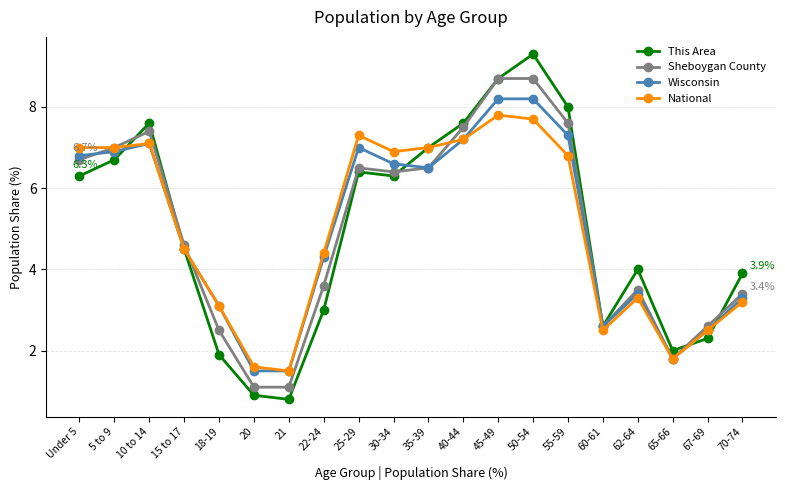

Reading left to right, what are all the values shown in this chart?

This Area: Under 5=6.3	5 to 9=6.7	10 to 14=7.6	15 to 17=4.5	18-19=1.9	20=0.9	21=0.8	22-24=3.0	25-29=6.4	30-34=6.3	35-39=7.0	40-44=7.6	45-49=8.7	50-54=9.3	55-59=8.0	60-61=2.6	62-64=4.0	65-66=2.0	67-69=2.3	70-74=3.9
Sheboygan County: Under 5=6.7	5 to 9=7.0	10 to 14=7.4	15 to 17=4.6	18-19=2.5	20=1.1	21=1.1	22-24=3.6	25-29=6.5	30-34=6.4	35-39=6.5	40-44=7.5	45-49=8.7	50-54=8.7	55-59=7.6	60-61=2.6	62-64=3.5	65-66=1.8	67-69=2.6	70-74=3.4
Wisconsin: Under 5=6.8	5 to 9=6.9	10 to 14=7.1	15 to 17=4.5	18-19=3.1	20=1.5	21=1.5	22-24=4.3	25-29=7.0	30-34=6.6	35-39=6.5	40-44=7.2	45-49=8.2	50-54=8.2	55-59=7.3	60-61=2.6	62-64=3.4	65-66=1.8	67-69=2.5	70-74=3.3
National: Under 5=7.0	5 to 9=7.0	10 to 14=7.1	15 to 17=4.5	18-19=3.1	20=1.6	21=1.5	22-24=4.4	25-29=7.3	30-34=6.9	35-39=7.0	40-44=7.2	45-49=7.8	50-54=7.7	55-59=6.8	60-61=2.5	62-64=3.3	65-66=1.8	67-69=2.5	70-74=3.2